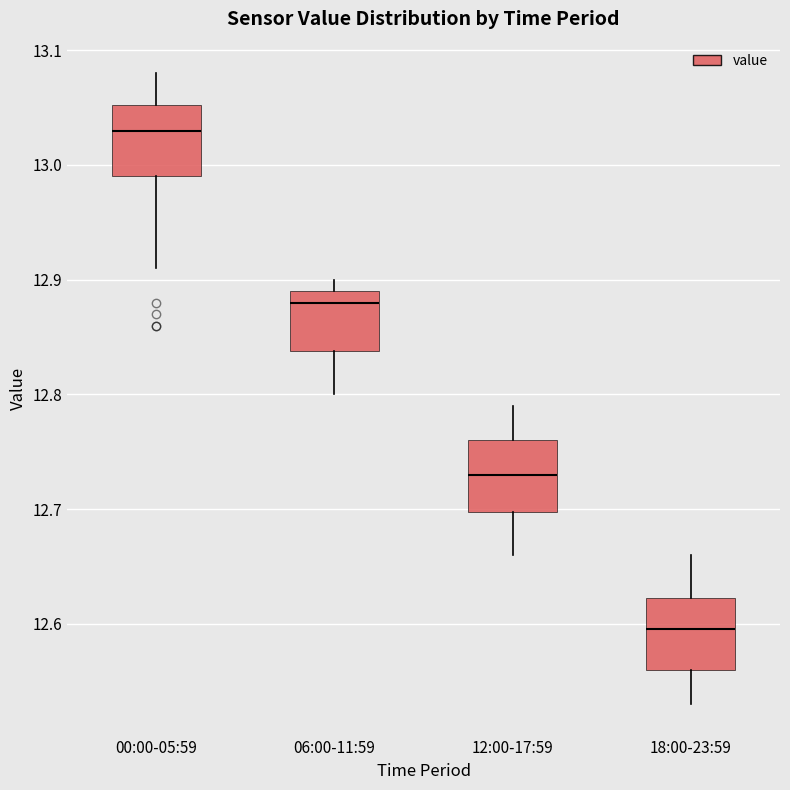

Reading left to right, read every box against the y-axis: the position of its median line, the range the box covers, and the ends of its whiskers. The values are not printed on the chart, so give them approximately, as read against the axis.

00:00-05:59: median 13.03, box 12.99 to 13.05, whiskers 12.91 to 13.08
06:00-11:59: median 12.88, box 12.84 to 12.89, whiskers 12.80 to 12.90
12:00-17:59: median 12.73, box 12.70 to 12.76, whiskers 12.66 to 12.79
18:00-23:59: median 12.60, box 12.56 to 12.62, whiskers 12.53 to 12.66